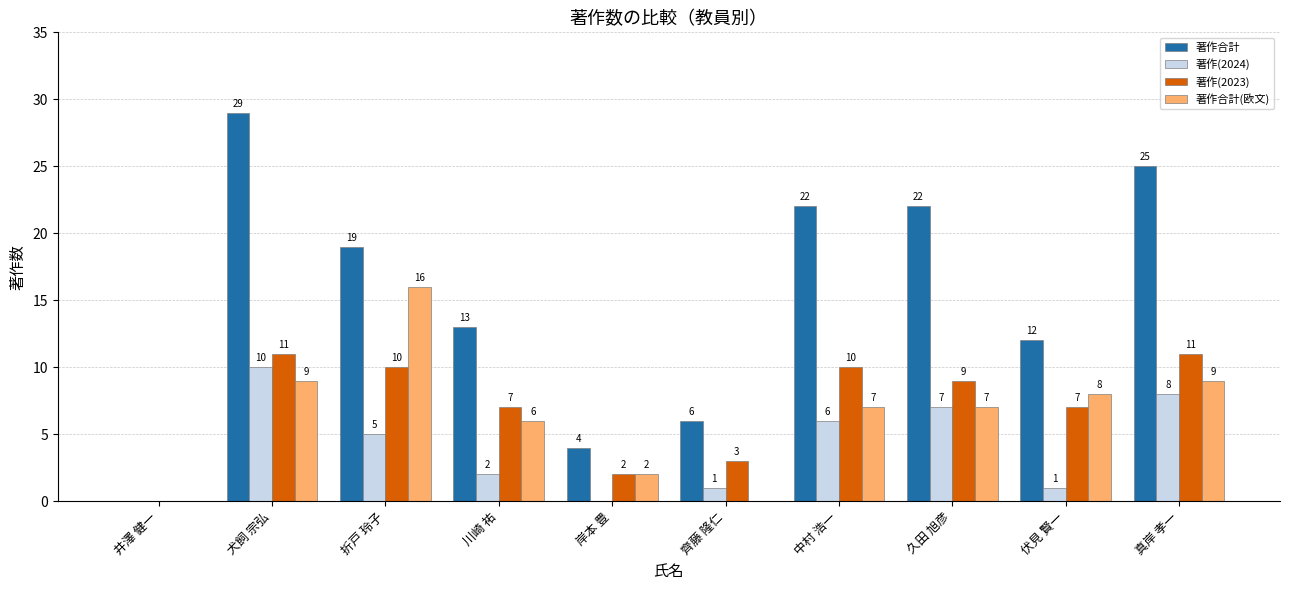

At which label does 著作合計 first exceed 19?

犬飼 宗弘